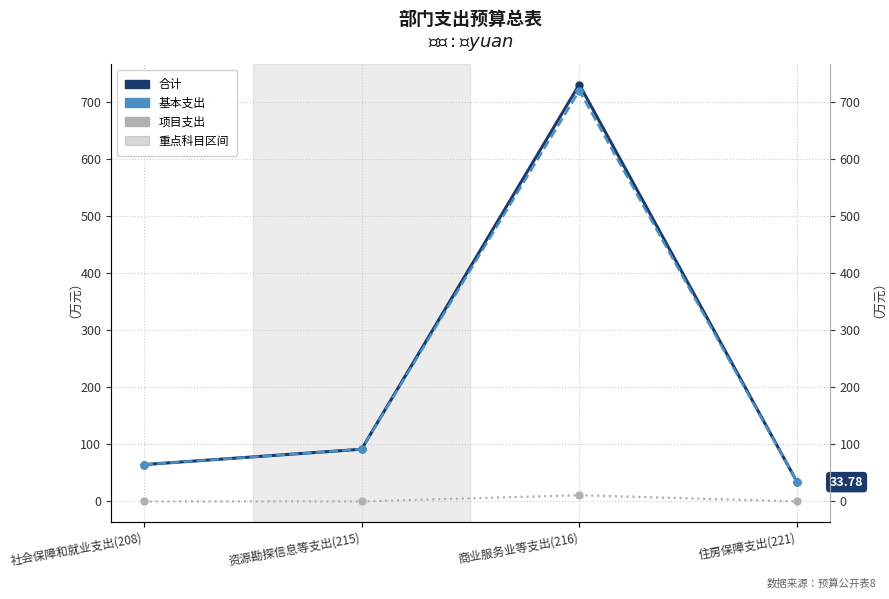

Does the chart have visible grid lines?

Yes